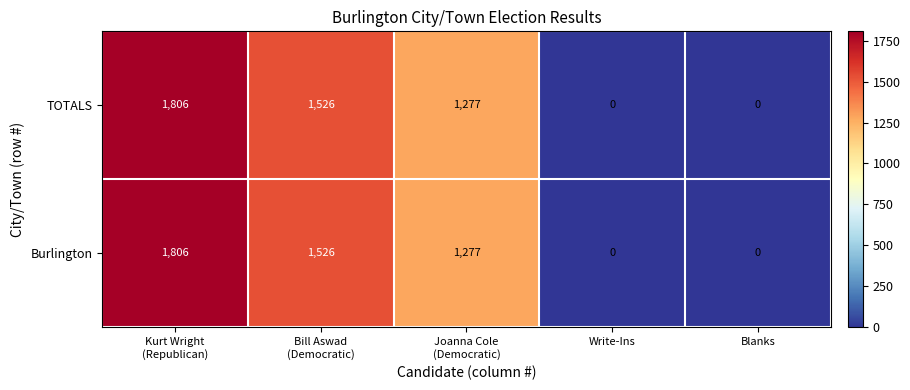

What is the difference between the second highest and minimum values in the TOTALS series?

1526